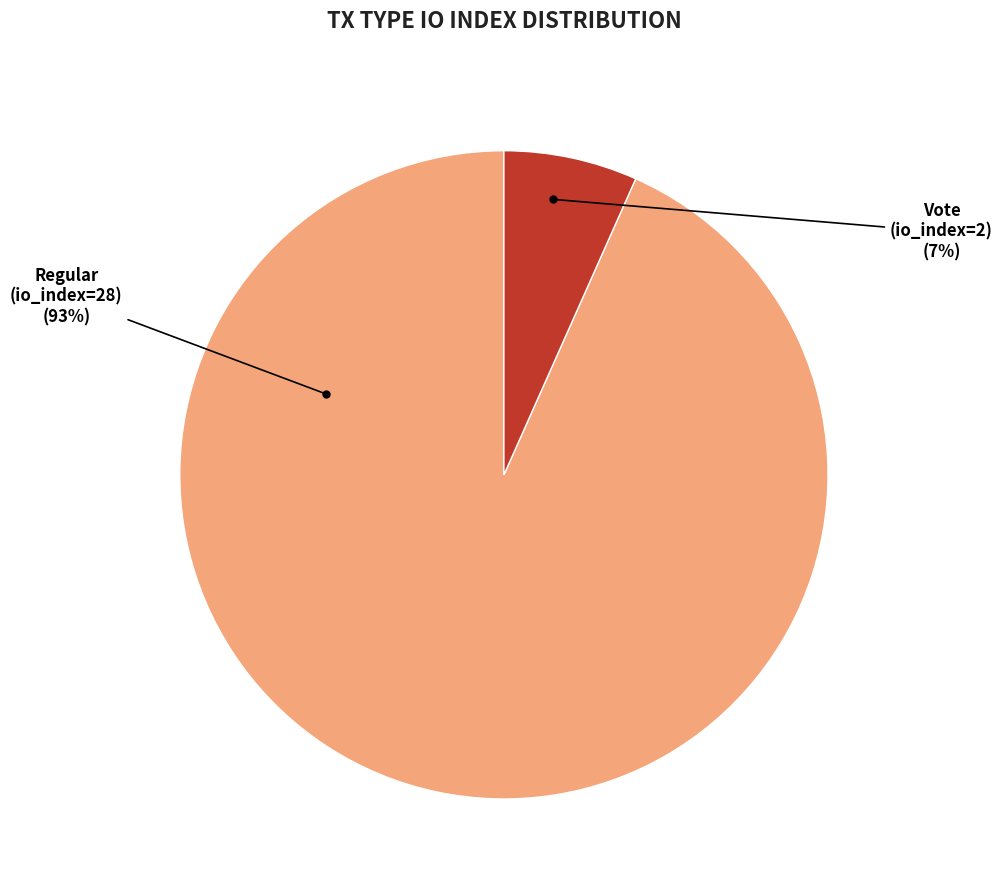

Does any single category account for the majority?

Yes